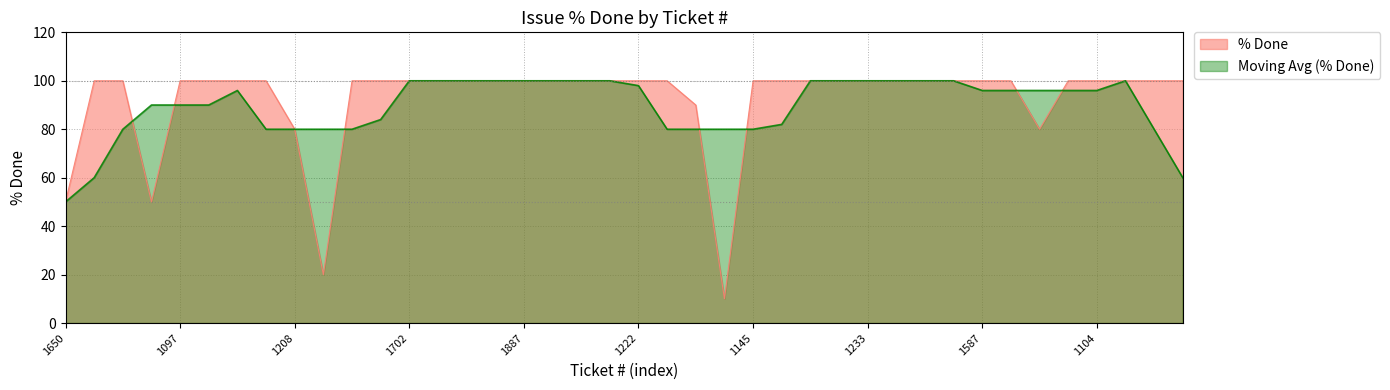

The value at 1953 is 23. True or false?

False